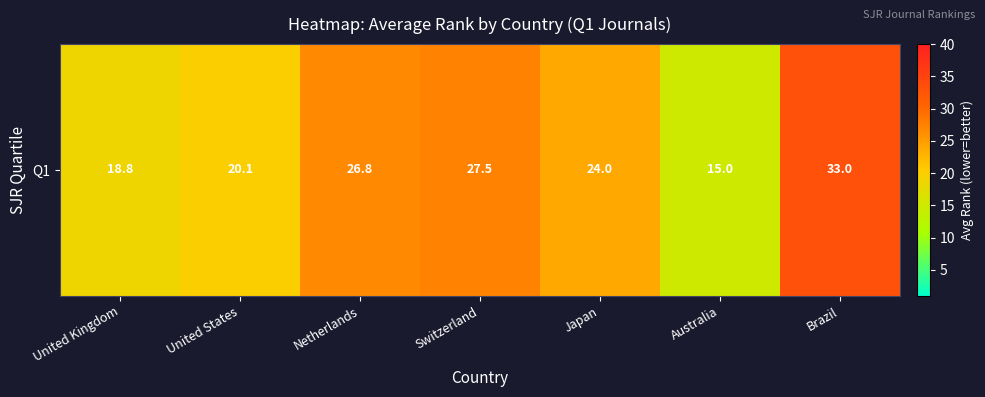

What is the difference between the second highest and second lowest values?

8.7